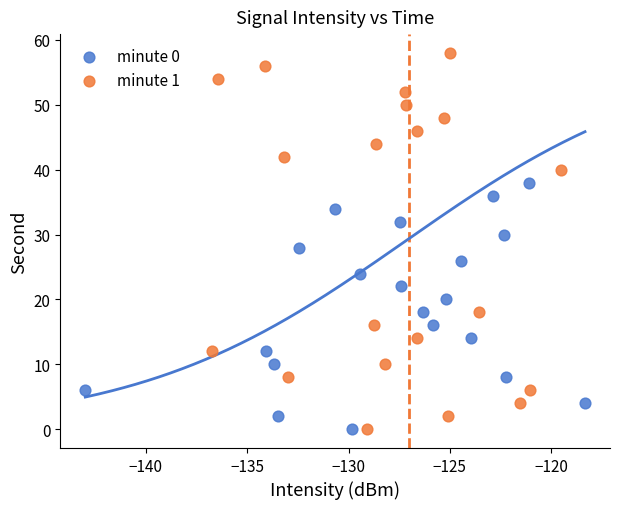

Which series contains the highest Y value?

minute 1